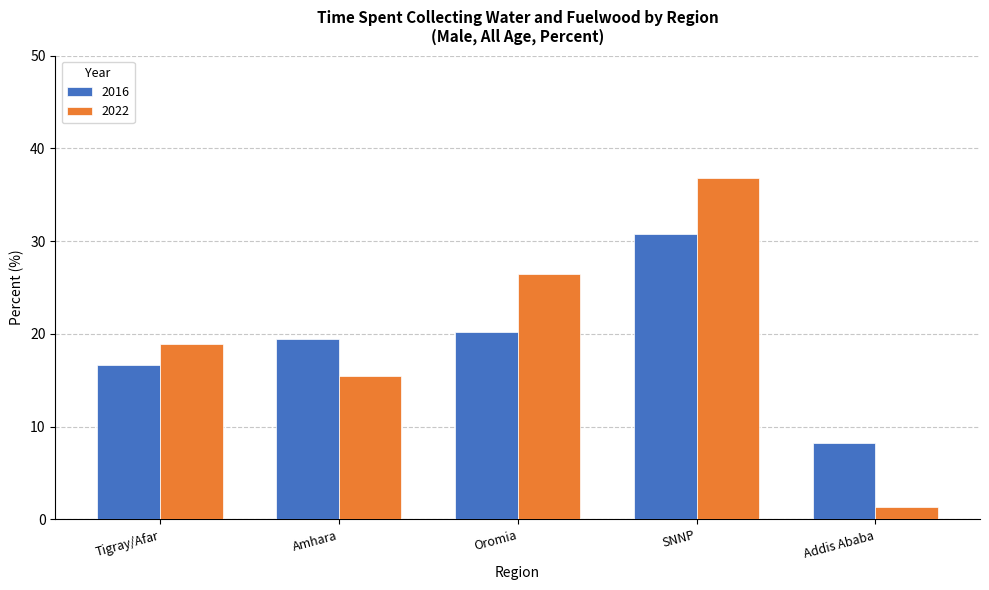

List the series in order of their peak value, lowest first.

2016, 2022